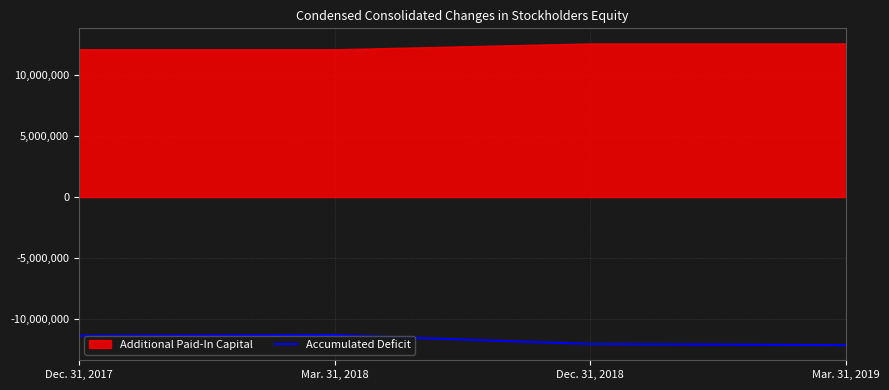

The value of Accumulated Deficit at Dec. 31, 2018 is -5980694. True or false?

False